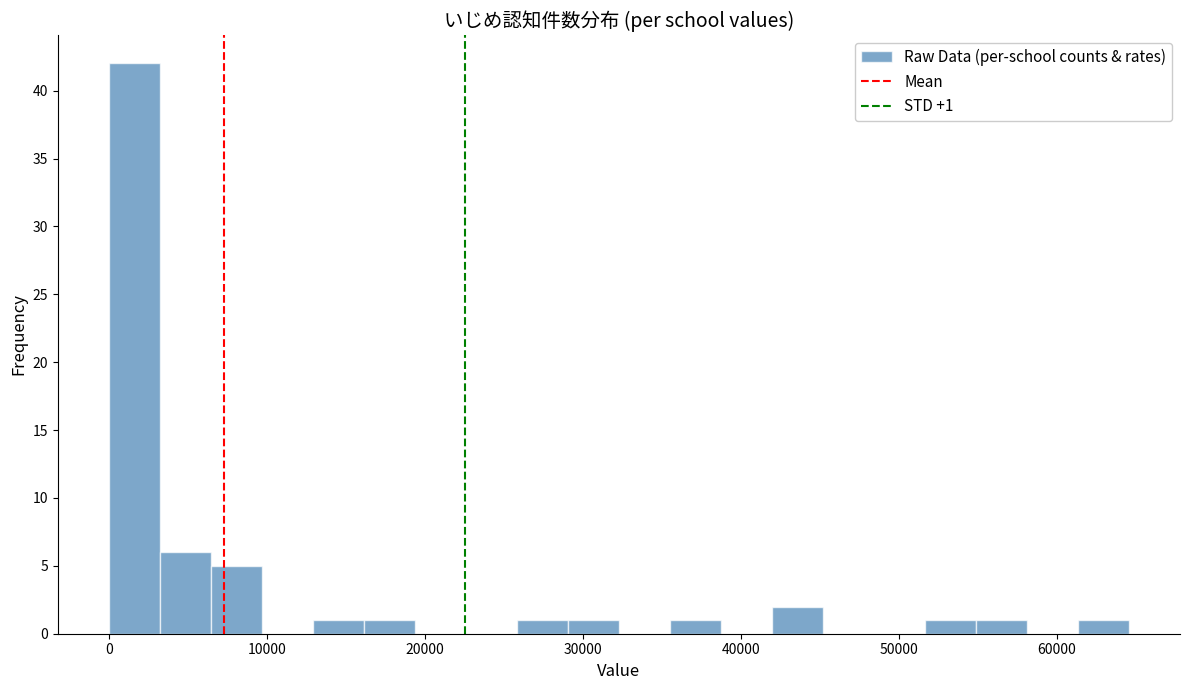

Around what value on the x-axis is the tallest bar? Give the approximate position of its centre, as read against the axis.

2000